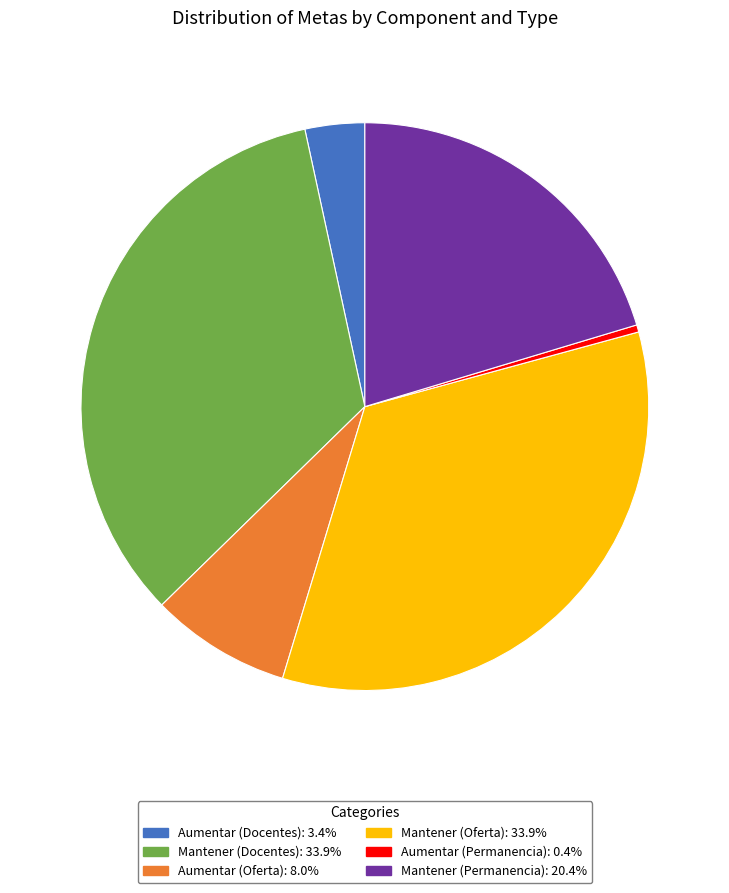

True or false: Aumentar (Oferta) accounts for 8% of the total.

True